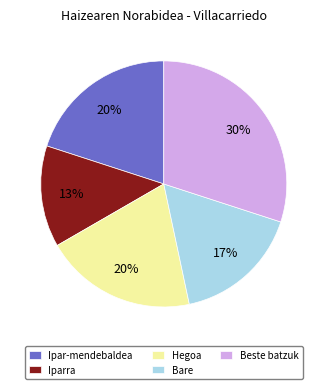

Count the number of slices in the pie.

5